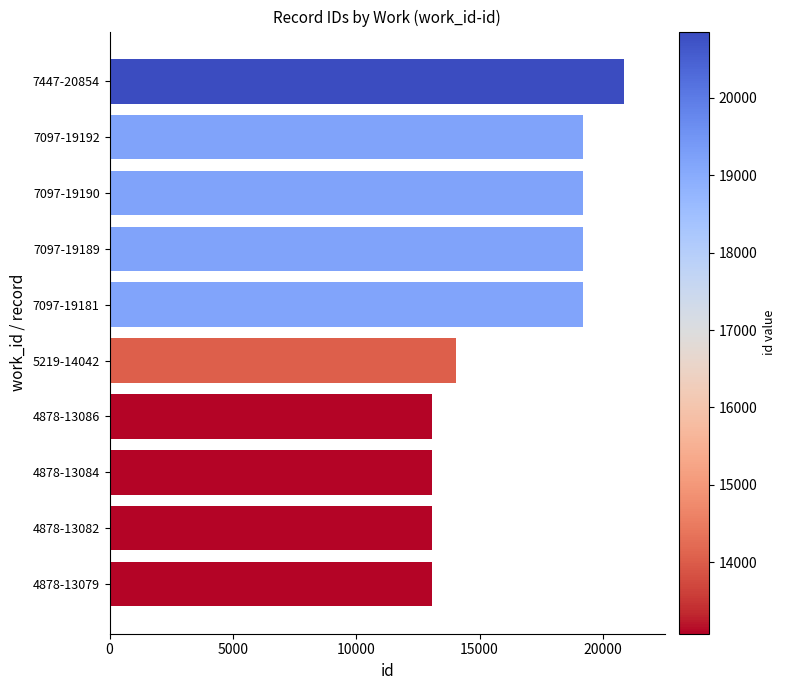

What is the minimum value shown in the chart?

13079